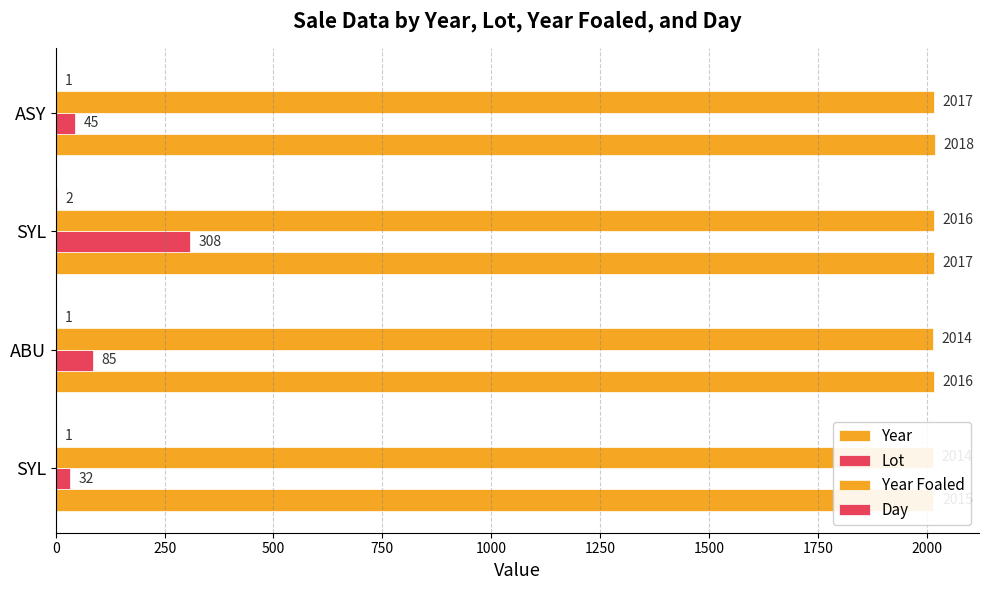

What is the average value of the Year Foaled series?

2015